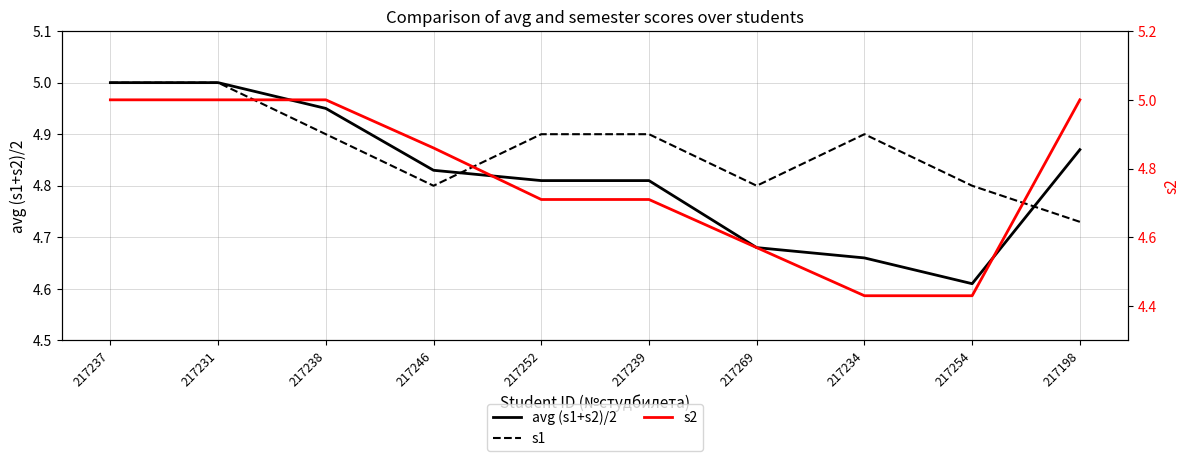

Which series has the widest spread of values?

s2